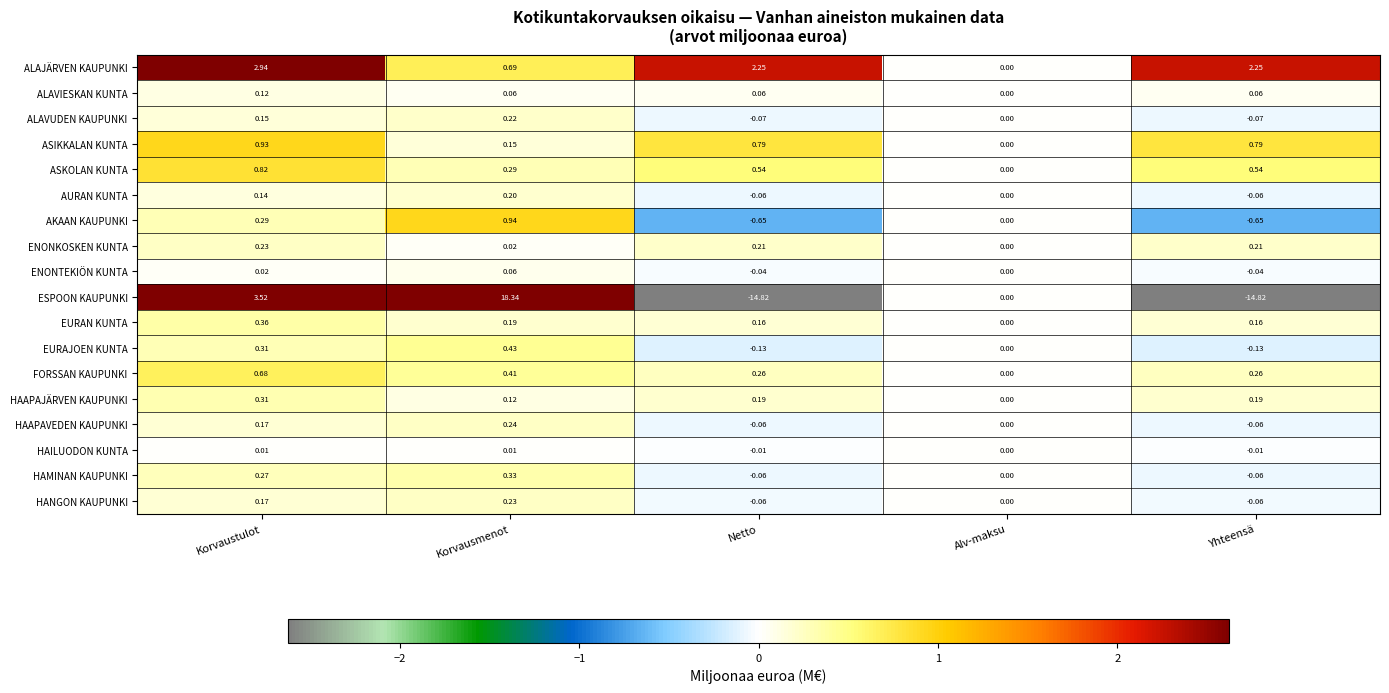

At which category is the sum across all series the highest?

Korvausmenot